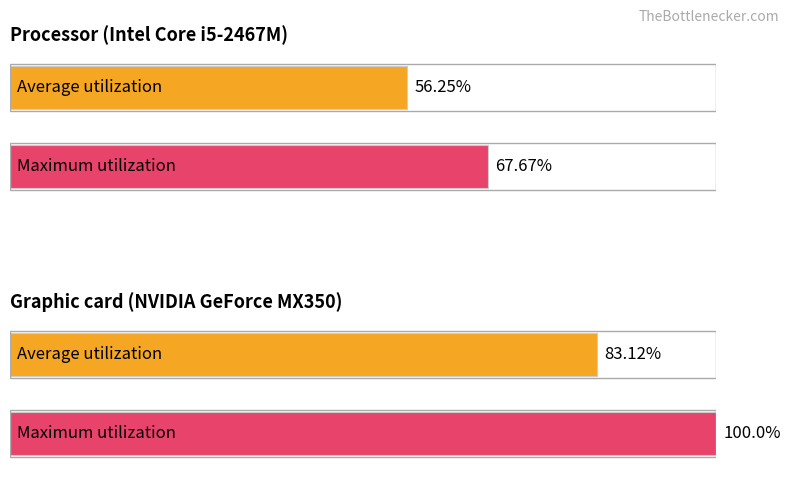

Does the chart contain any negative values?

No